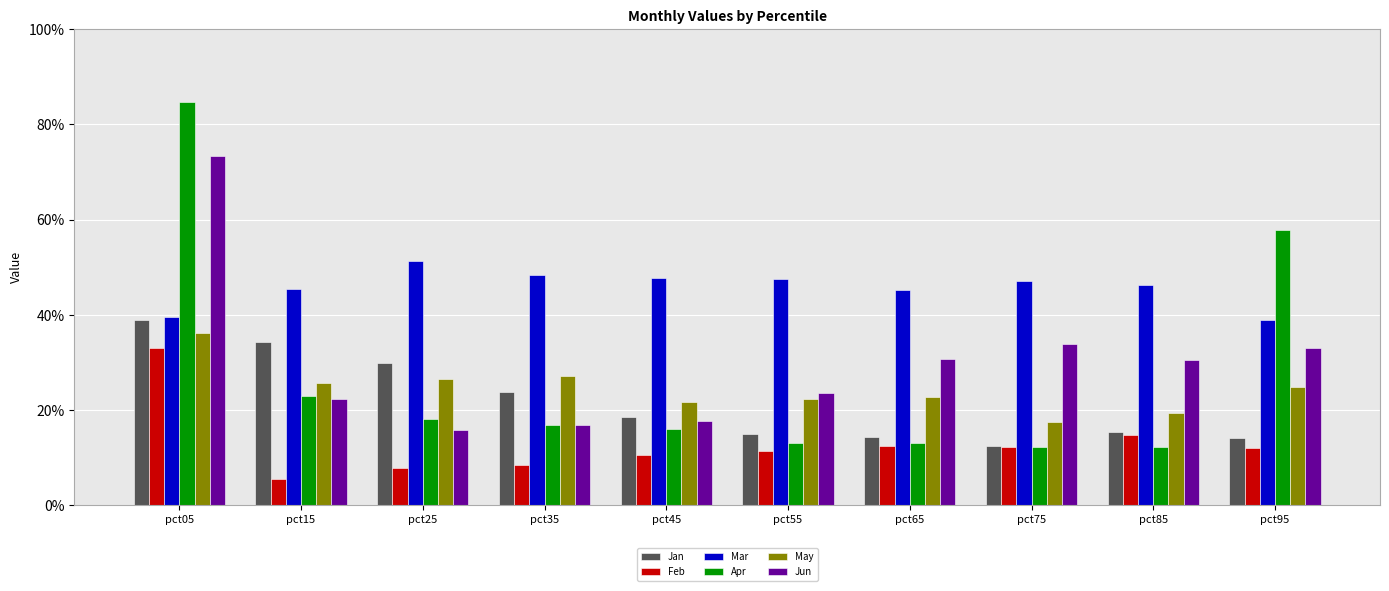

Is it true that Apr equals 0.2 at pct45?

True